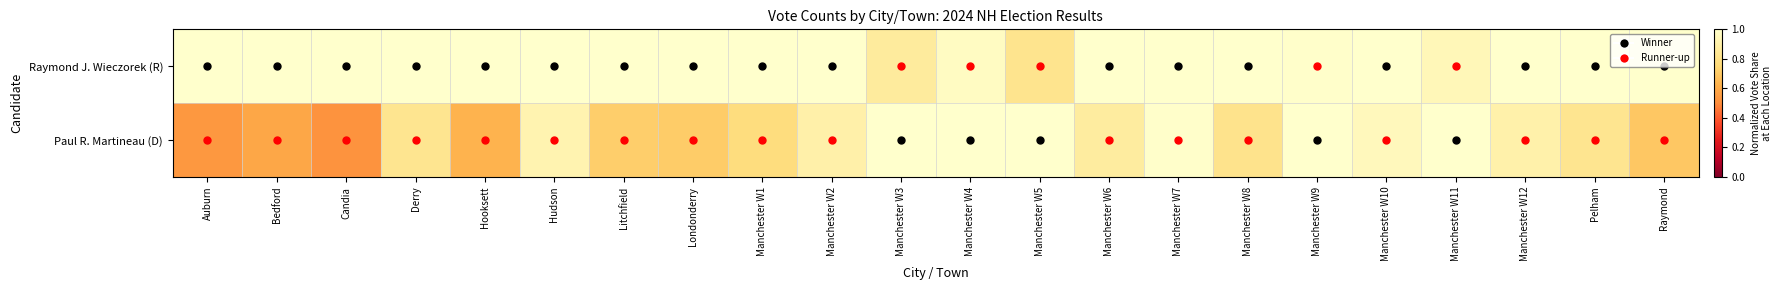

Reading right to left, list all the values displayed in this chart.

Raymond J. Wieczorek (R): Raymond=1.0	Pelham=1.0	Manchester W12=1.0	Manchester W11=0.9	Manchester W10=1.0	Manchester W9=1.0	Manchester W8=1.0	Manchester W7=1.0	Manchester W6=1.0	Manchester W5=0.8	Manchester W4=1.0	Manchester W3=0.9	Manchester W2=1.0	Manchester W1=1.0	Londonderry=1.0	Litchfield=1.0	Hudson=1.0	Hooksett=1.0	Derry=1.0	Candia=1.0	Bedford=1.0	Auburn=1.0
Paul R. Martineau (D): Raymond=0.7	Pelham=0.8	Manchester W12=0.9	Manchester W11=1.0	Manchester W10=1.0	Manchester W9=1.0	Manchester W8=0.8	Manchester W7=1.0	Manchester W6=0.9	Manchester W5=1.0	Manchester W4=1.0	Manchester W3=1.0	Manchester W2=0.9	Manchester W1=0.8	Londonderry=0.7	Litchfield=0.7	Hudson=0.9	Hooksett=0.6	Derry=0.8	Candia=0.5	Bedford=0.6	Auburn=0.5